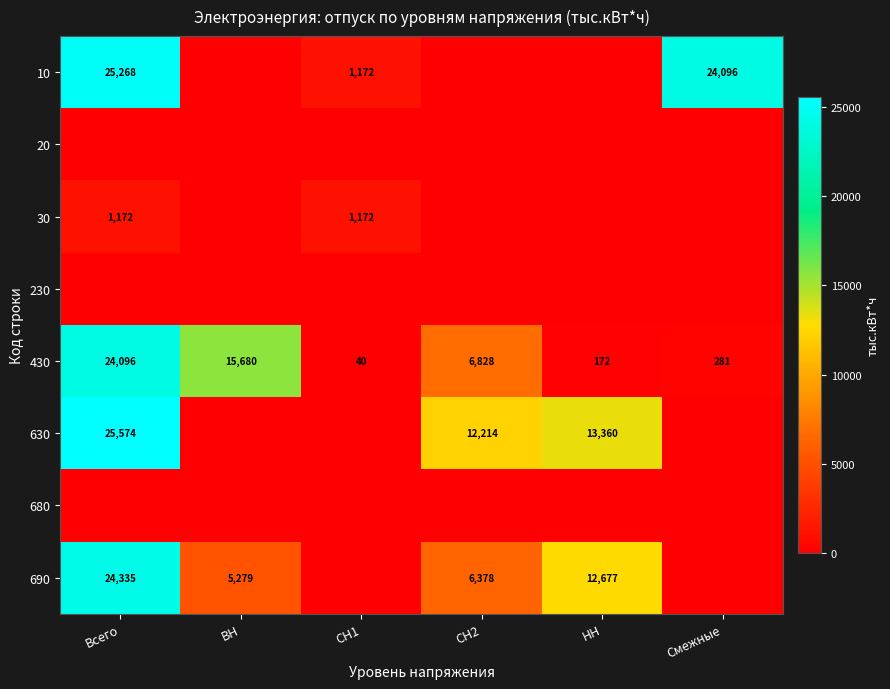

At which label does 430 reach its peak?

Всего